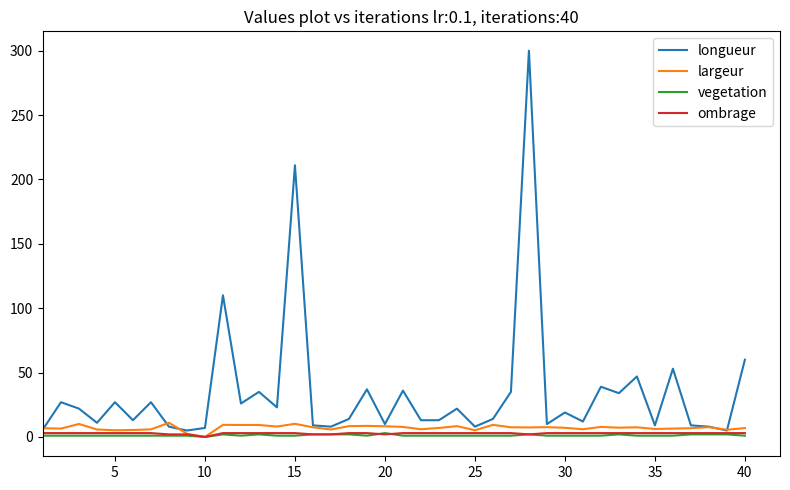

Which series has the largest total across all categories?

longueur